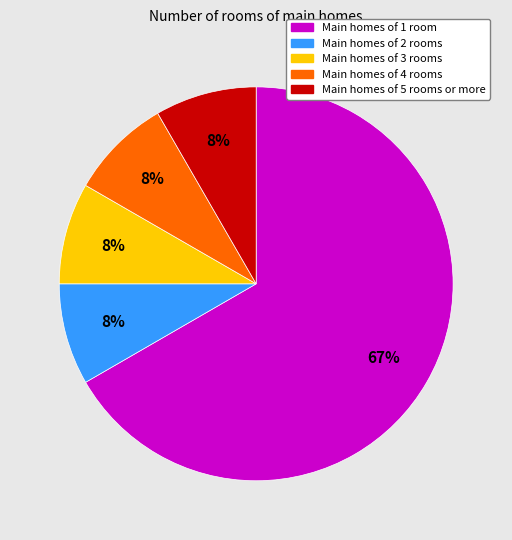

To the nearest percent, what is the average slice percentage?

20%